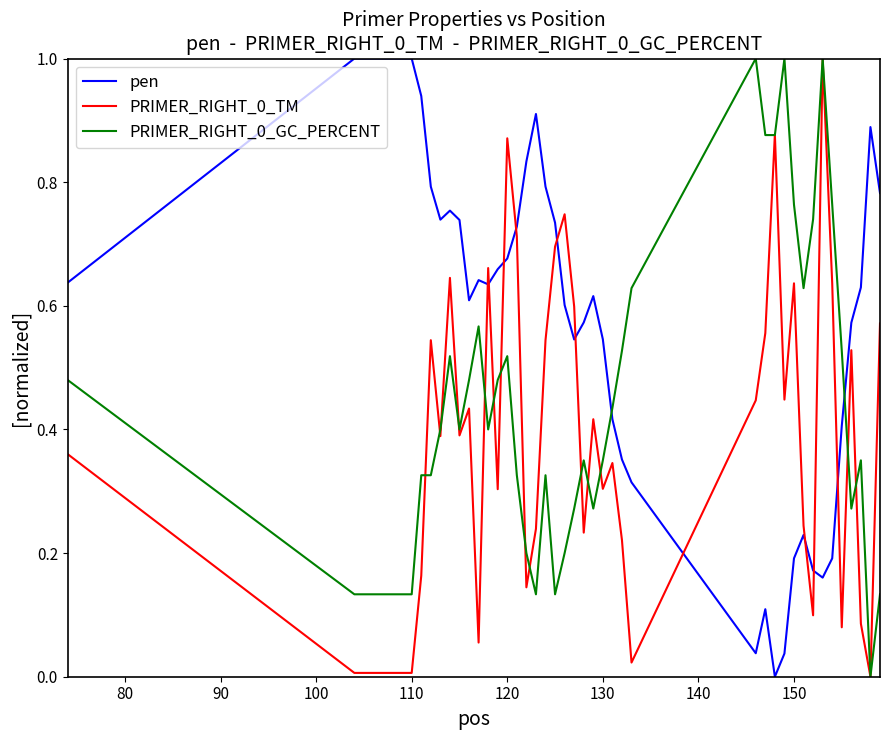

Which series has the largest total across all categories?

pen